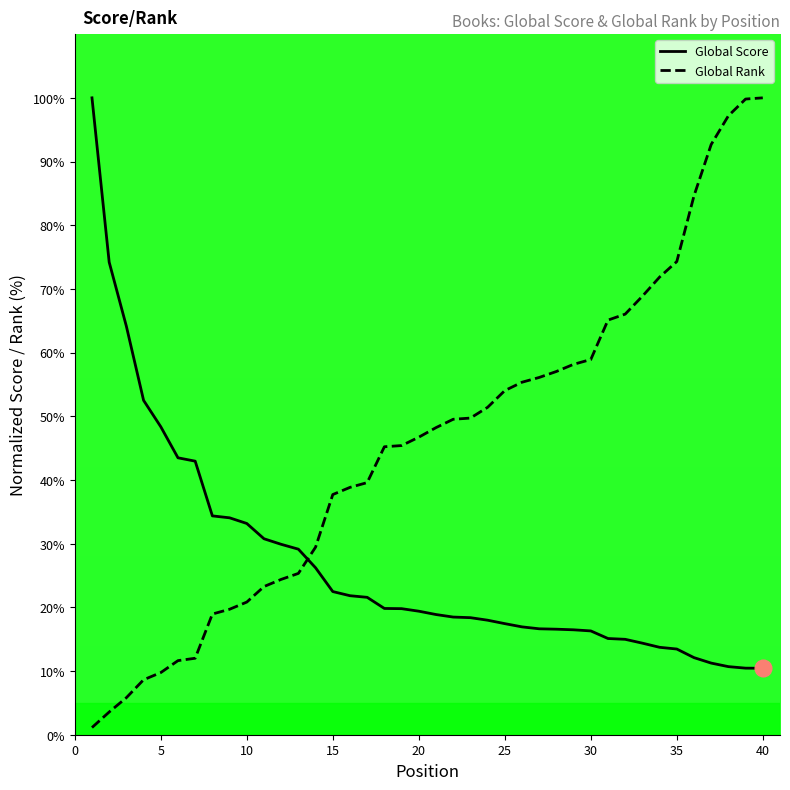

True or false: Global Rank has a value of 96.4 at 25.

False